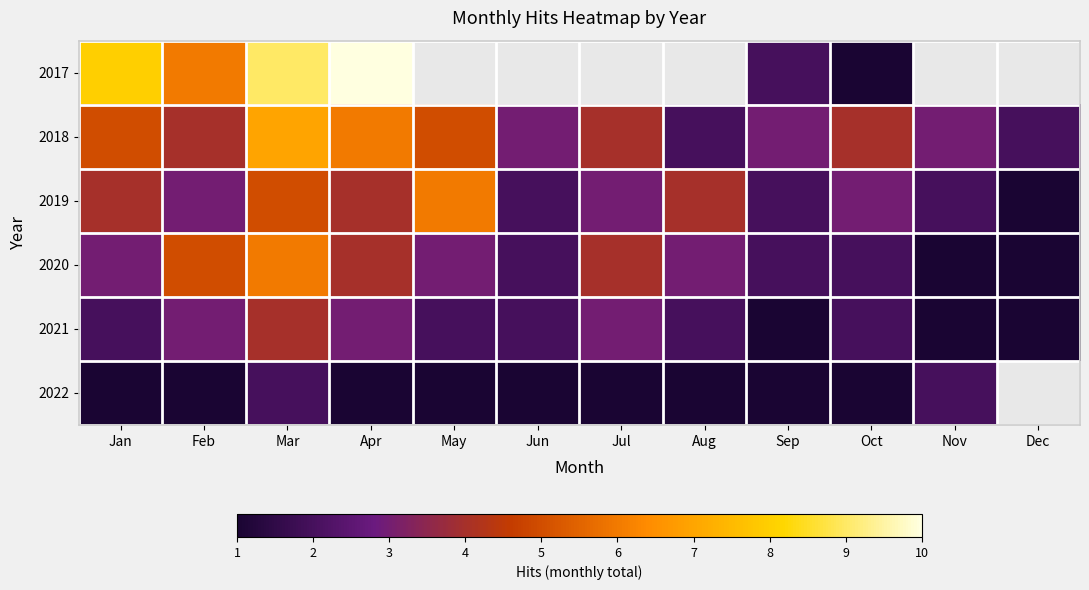

Which label corresponds to the largest value in the chart?

Apr